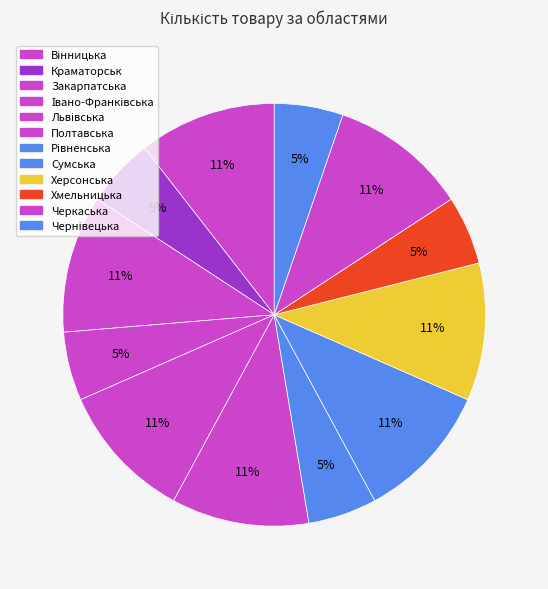

Which category has the biggest portion of the pie?

Вінницька